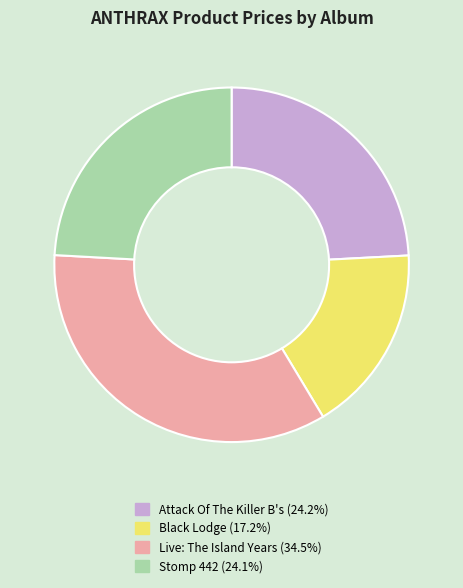

True or false: Attack Of The Killer B's accounts for 24% of the total.

True